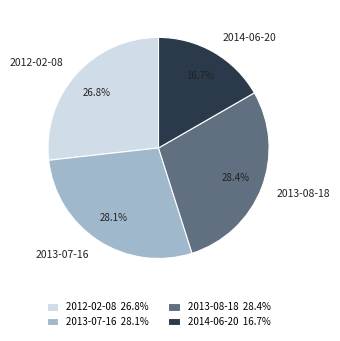

Is there a majority slice in this chart?

No